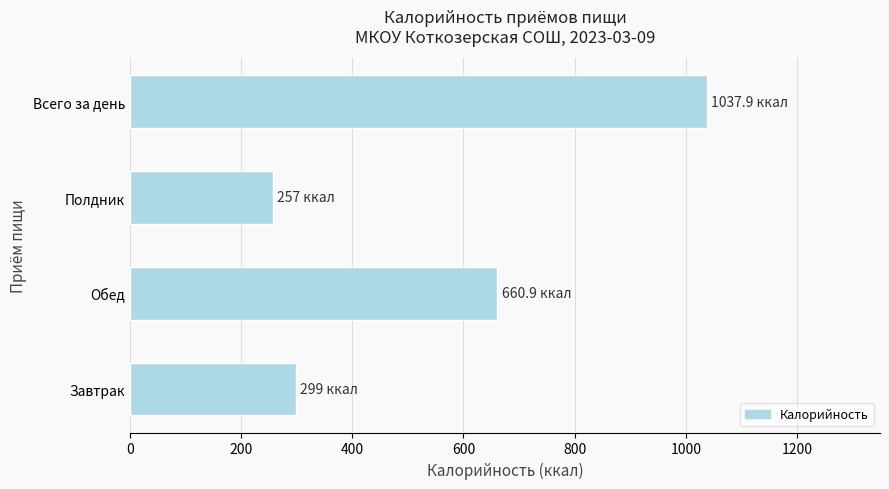

List the labels in order of value, smallest first.

Полдник, Завтрак, Обед, Всего за день